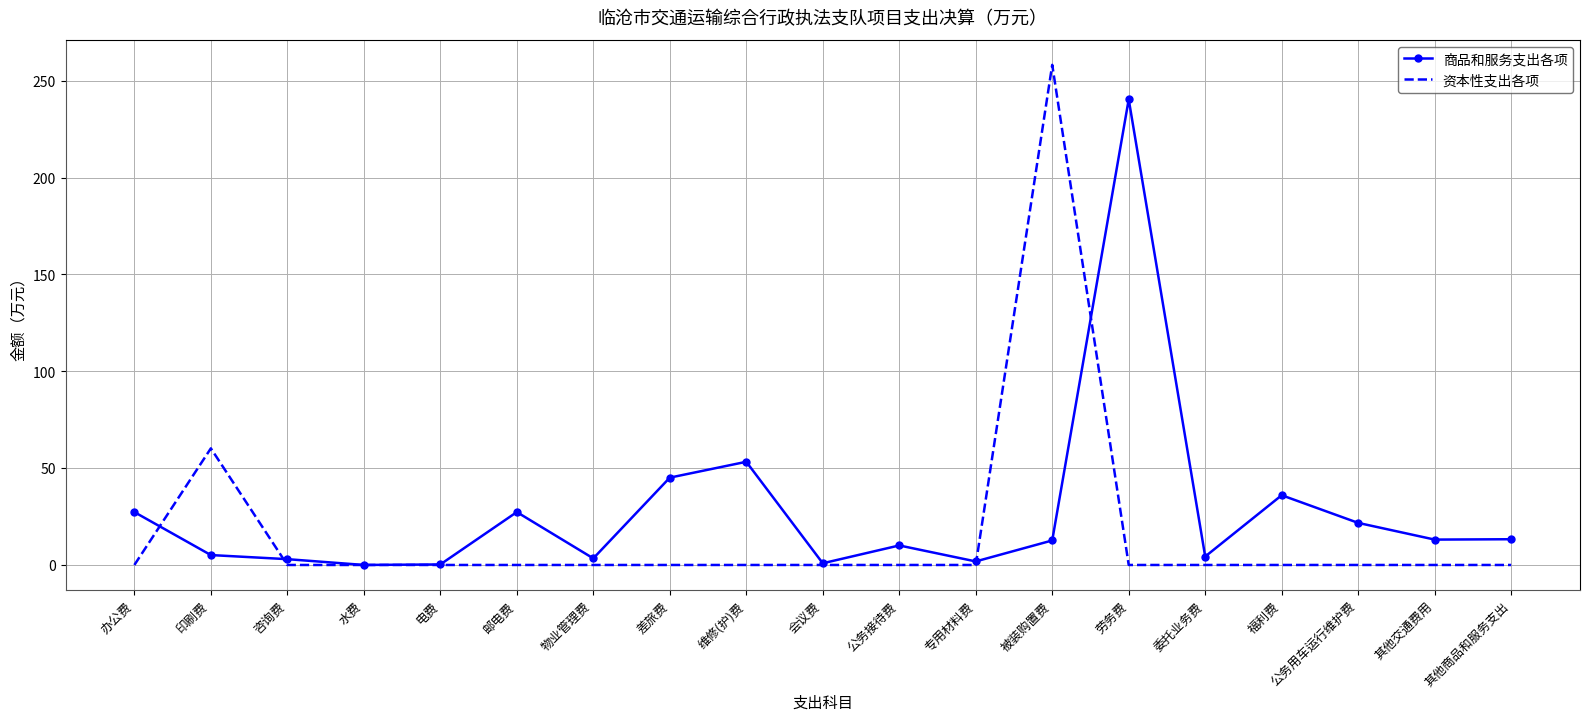

At which label does 商品和服务支出各项 first exceed 12?

办公费